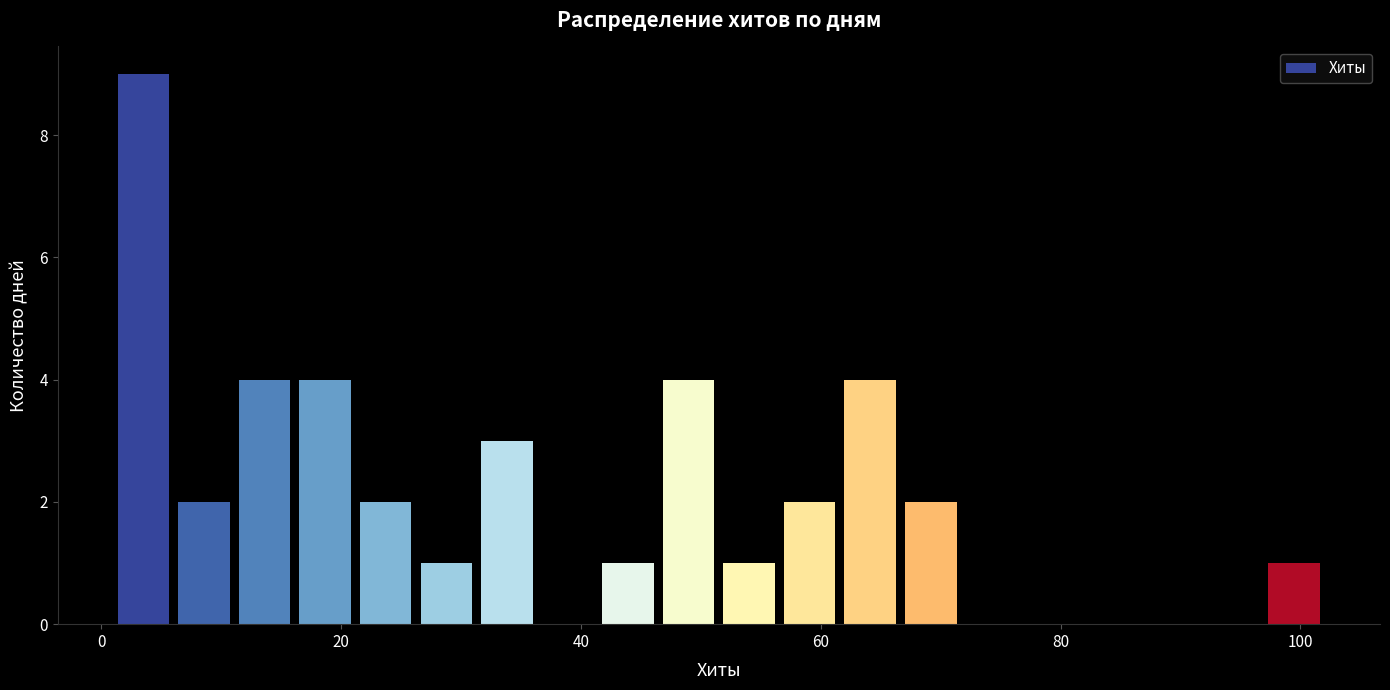

Around what value on the x-axis is the tallest bar? Give the approximate position of its centre, as read against the axis.

4